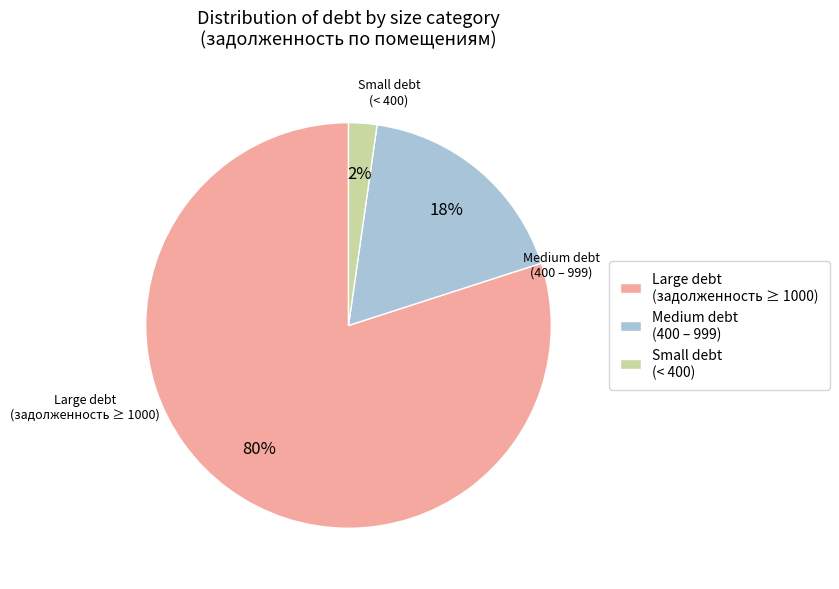

To the nearest percent, what is the combined percentage of Small debt (< 400) and Medium debt (400 – 999)?

20%